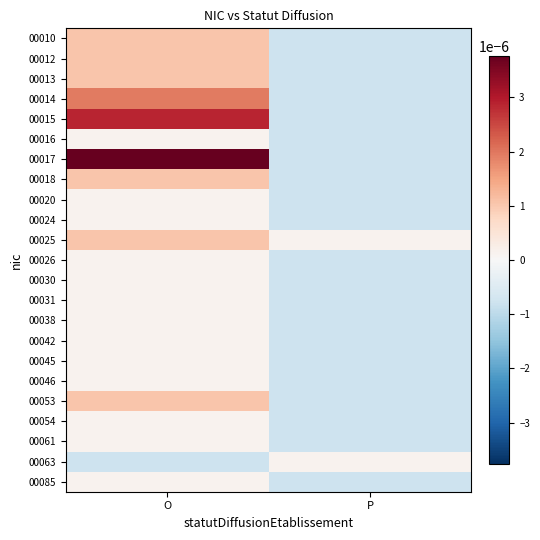

Which category has the highest value across all series?

O